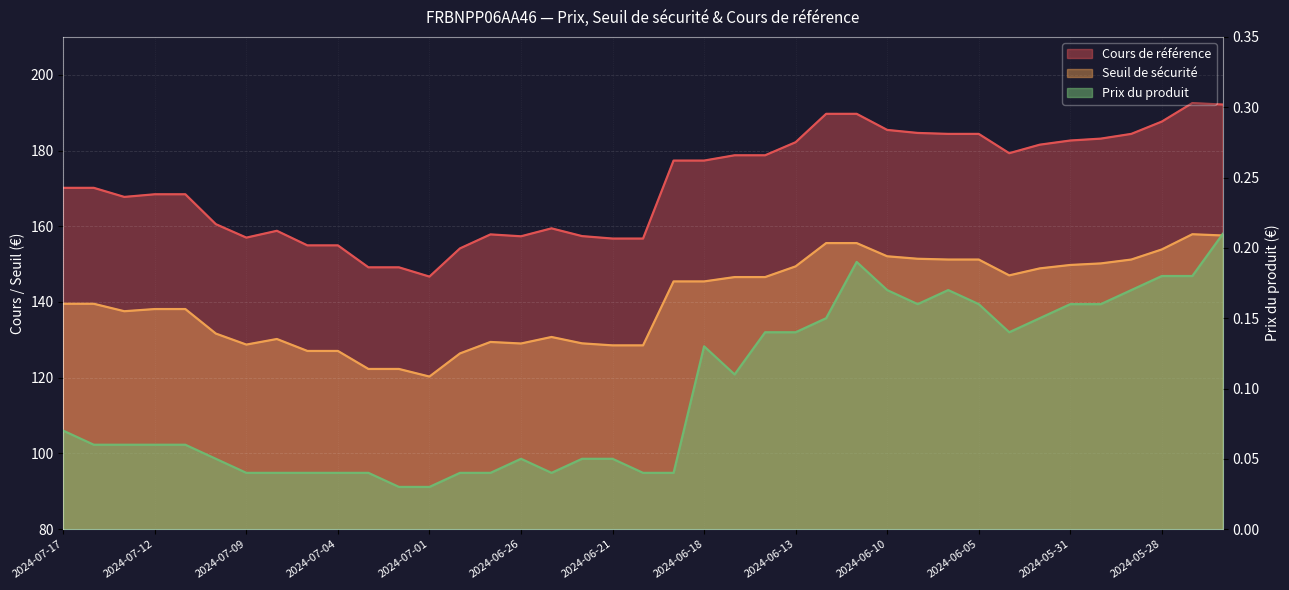

How many Prix du produit values are between 0 and 1?

39